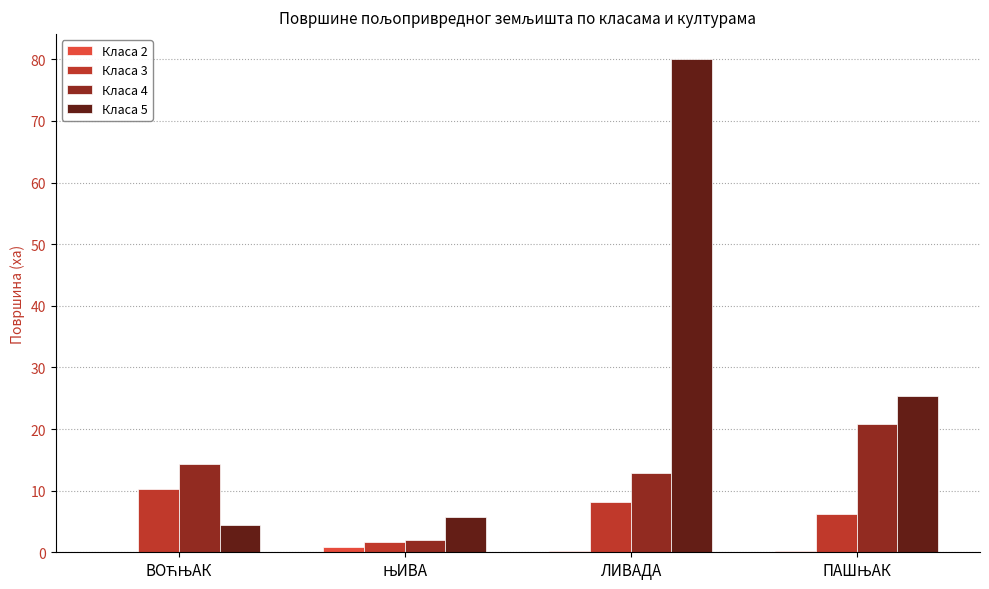

At which category does the chart reach its peak across all series?

ЛИВАДА